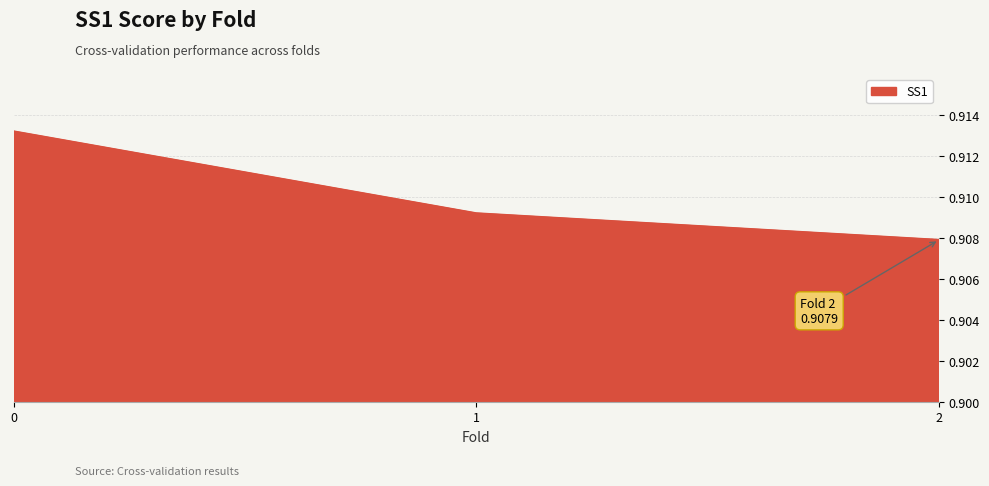

Count the values in the range 0 to 1.

3